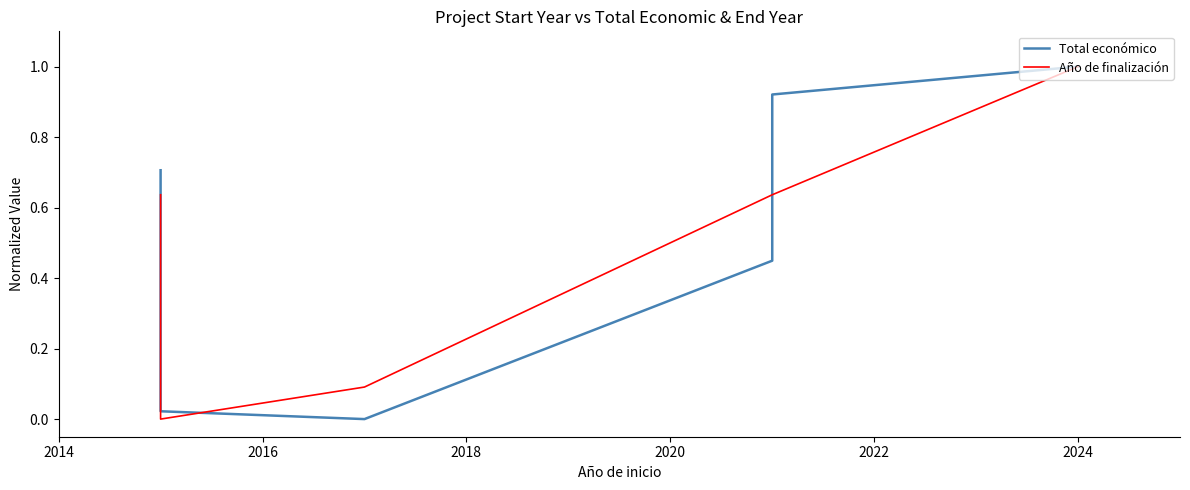

True or false: Total económico and Año de finalización intersect in this chart.

True